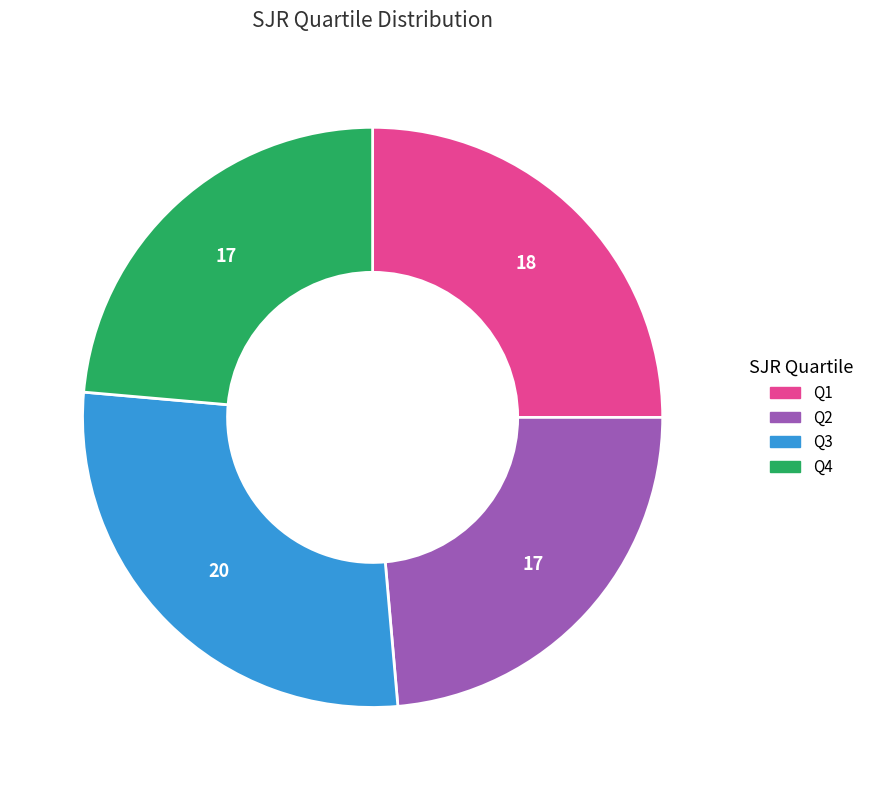

Is there a majority slice in this chart?

No